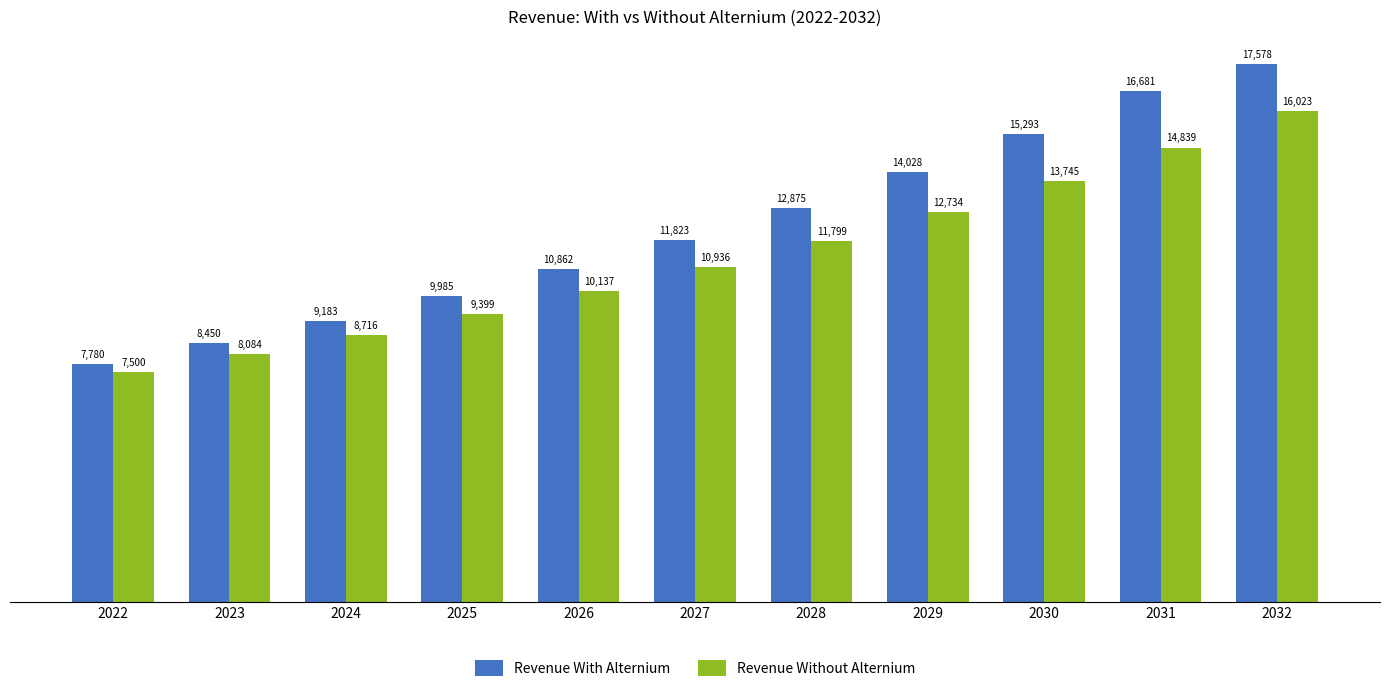

The value of Revenue Without Alternium at 2032 is 26637.5. True or false?

False